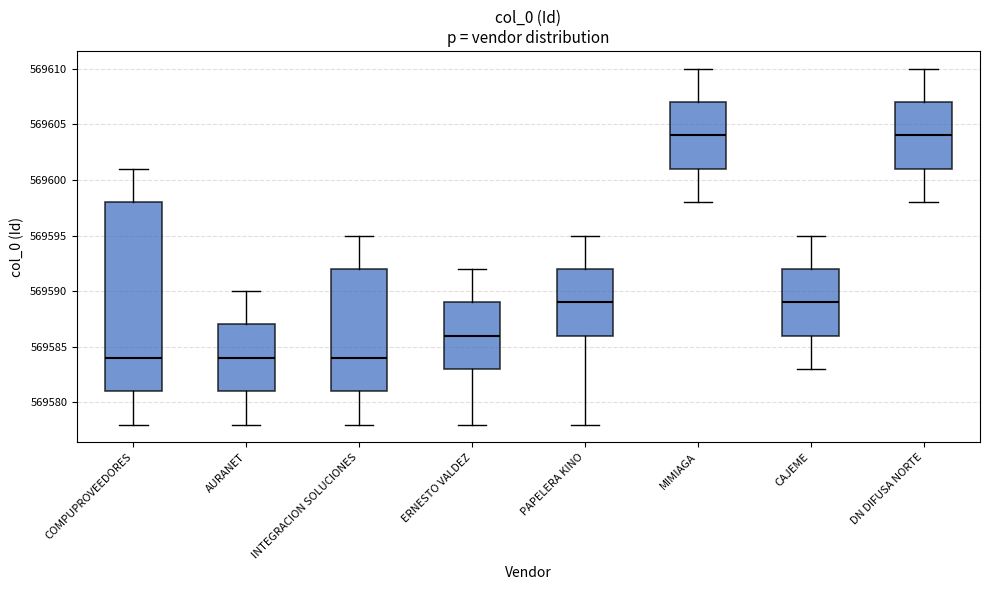

Reading left to right, transcribe this box plot: for each box, give where its median line is, the range the box spans, and where its two whiskers end, as read against the y-axis. The values are not printed on the chart, so give them approximately, as read against the axis.

COMPUPROVEEDORES: median 569584, box 569581 to 569598, whiskers 569578 to 569601
AURANET: median 569584, box 569581 to 569587, whiskers 569578 to 569590
INTEGRACION SOLUCIONES: median 569584, box 569581 to 569592, whiskers 569578 to 569595
ERNESTO VALDEZ: median 569586, box 569583 to 569589, whiskers 569578 to 569592
PAPELERA KINO: median 569589, box 569586 to 569592, whiskers 569578 to 569595
MIMIAGA: median 569604, box 569601 to 569607, whiskers 569598 to 569610
CAJEME: median 569589, box 569586 to 569592, whiskers 569583 to 569595
DN DIFUSA NORTE: median 569604, box 569601 to 569607, whiskers 569598 to 569610